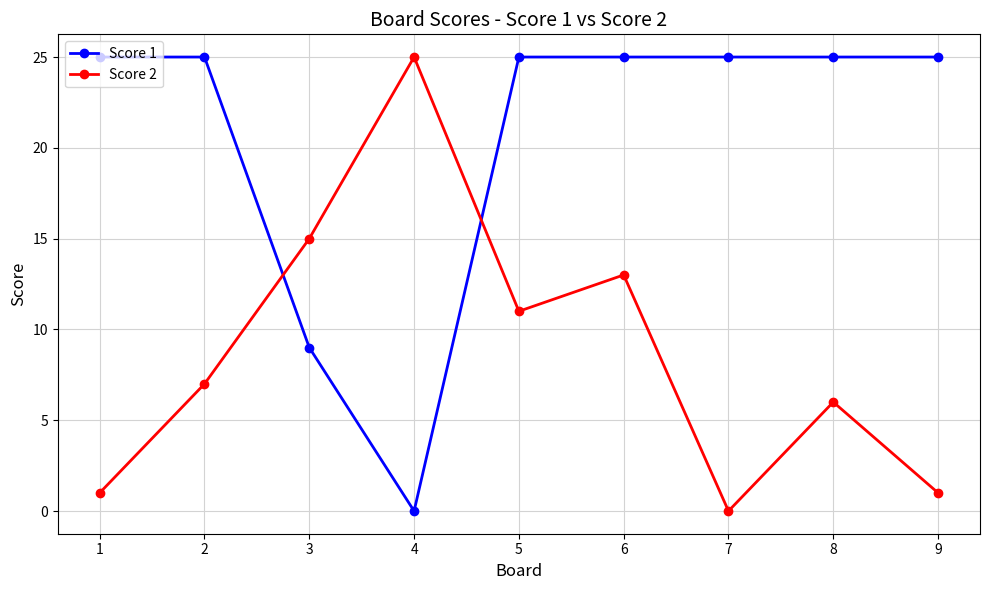

Rank the series at 9 from lowest to highest value.

Score 2, Score 1